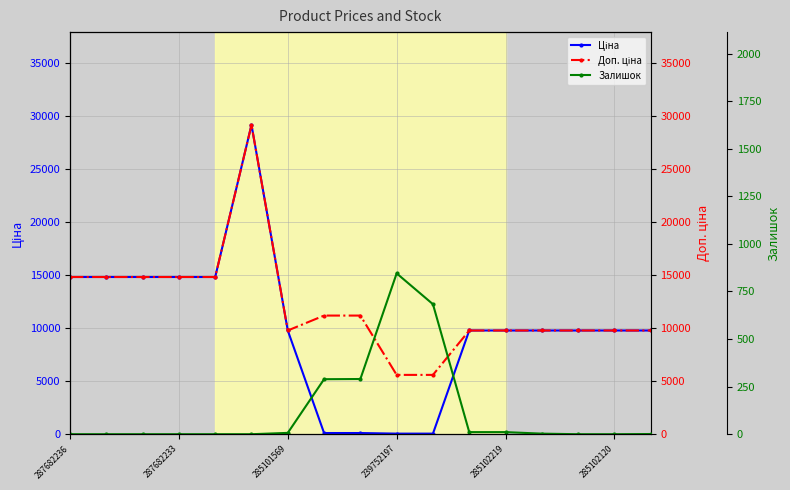

Which series has the largest total across all categories?

Доп. ціна